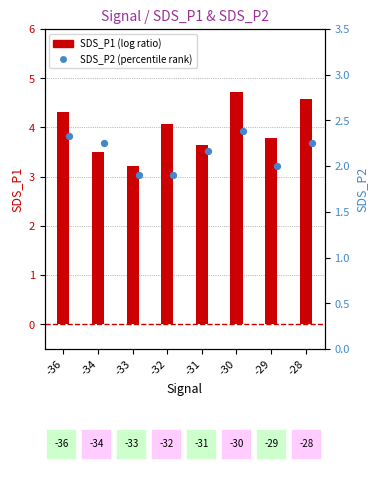

Which series reaches the maximum Y coordinate?

SDS_P1